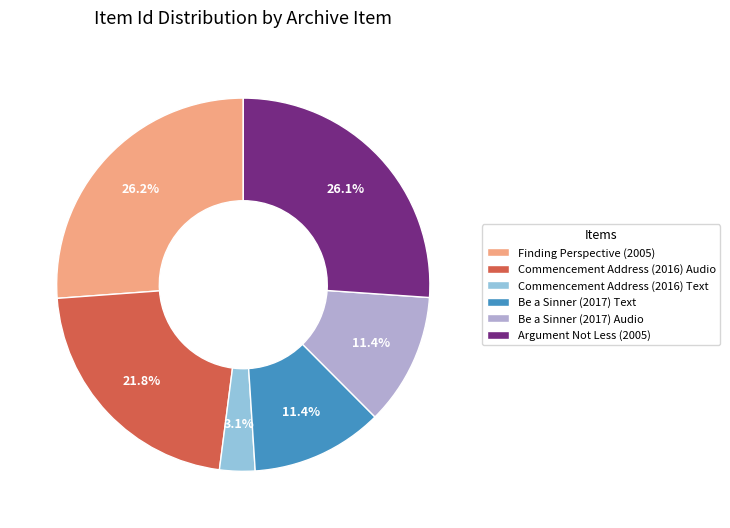

Is Commencement Address (2016) Text the majority of the pie?

No